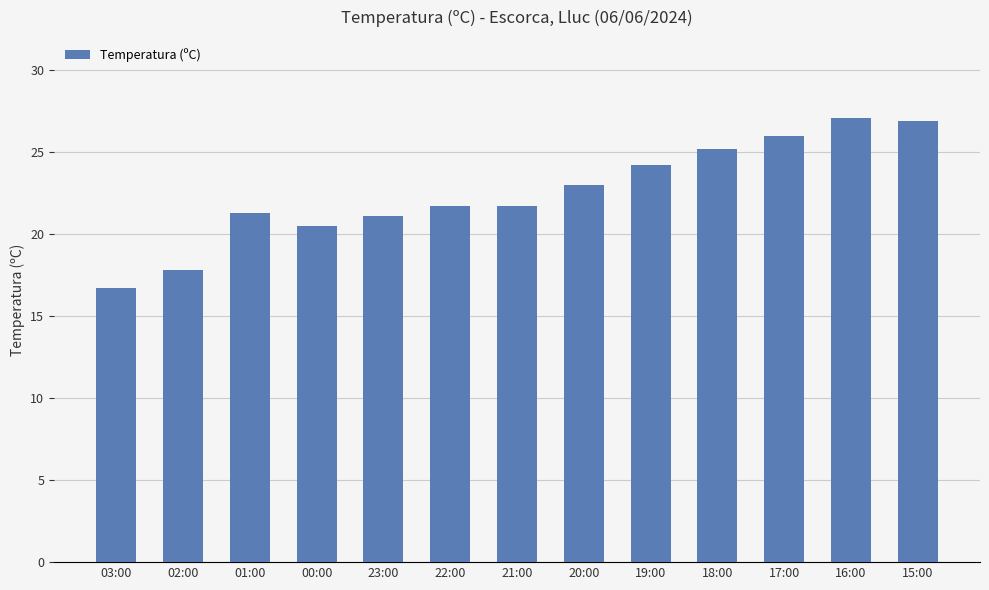

What is the change in value from 19:00 to 17:00?

+1.8